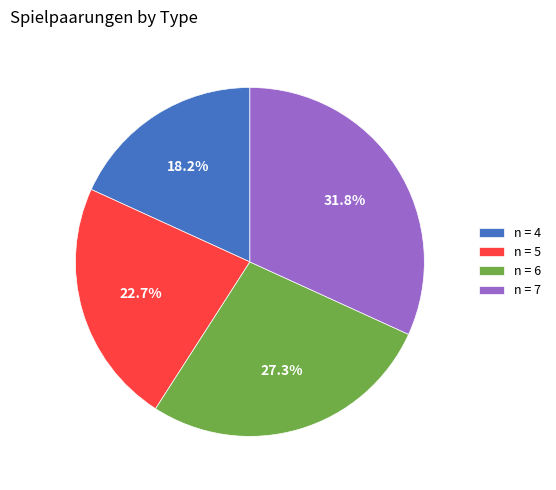

Is there a majority slice in this chart?

No